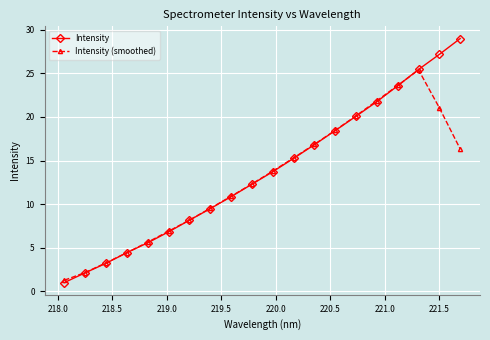

True or false: Intensity (smoothed) has more than 0 points higher than both neighbors.

True